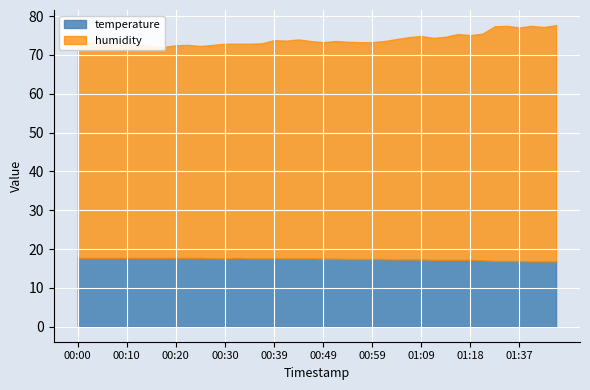

True or false: temperature and humidity cross at least once.

False